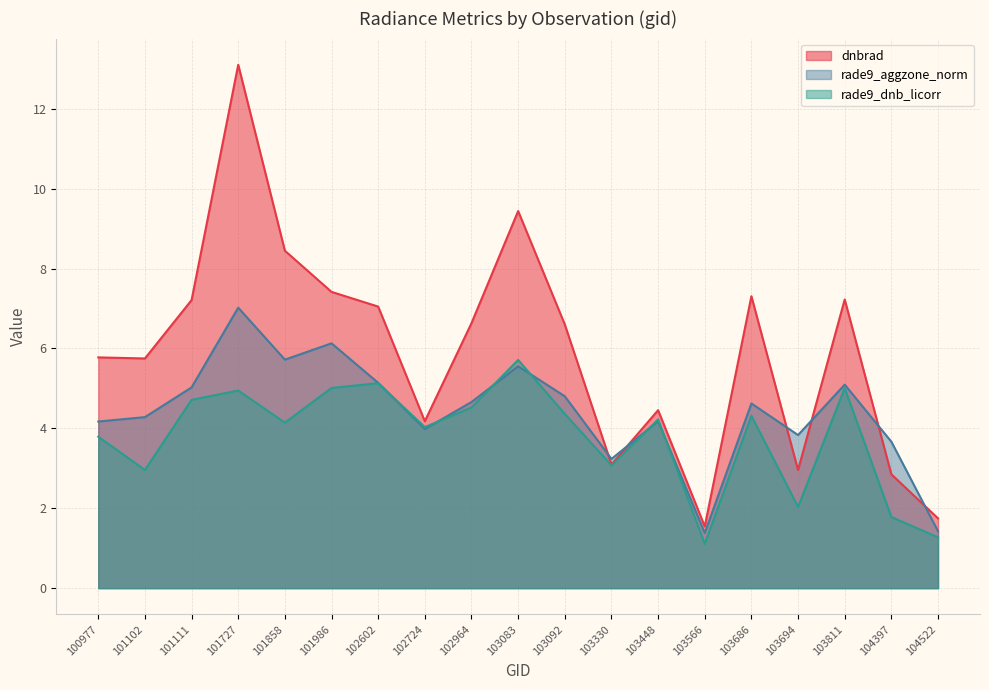

At which category is the sum across all series the highest?

101727